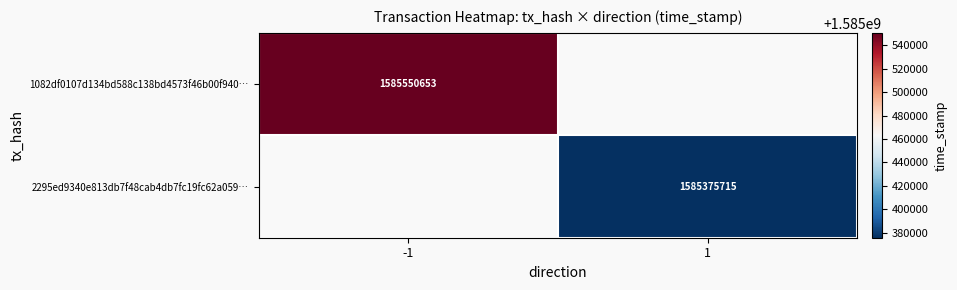

How many categories are shown in the chart?

2